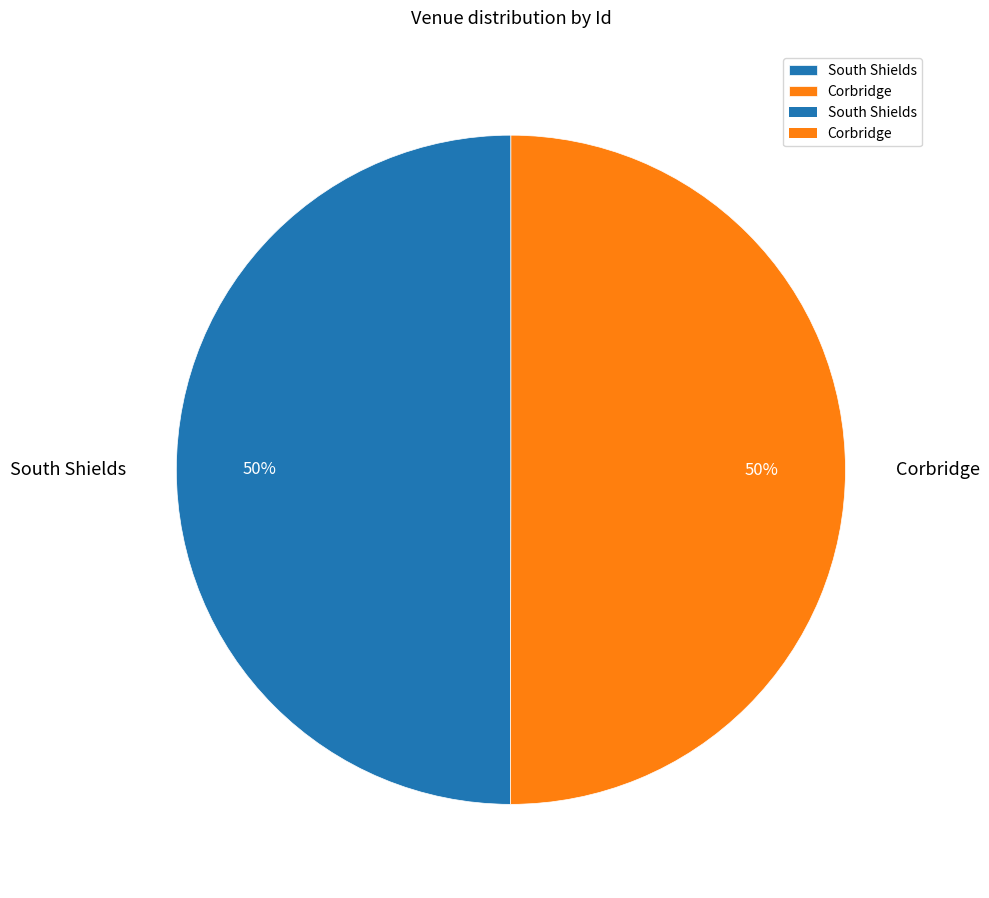

Combined, do South Shields and Corbridge account for over 50%?

Yes